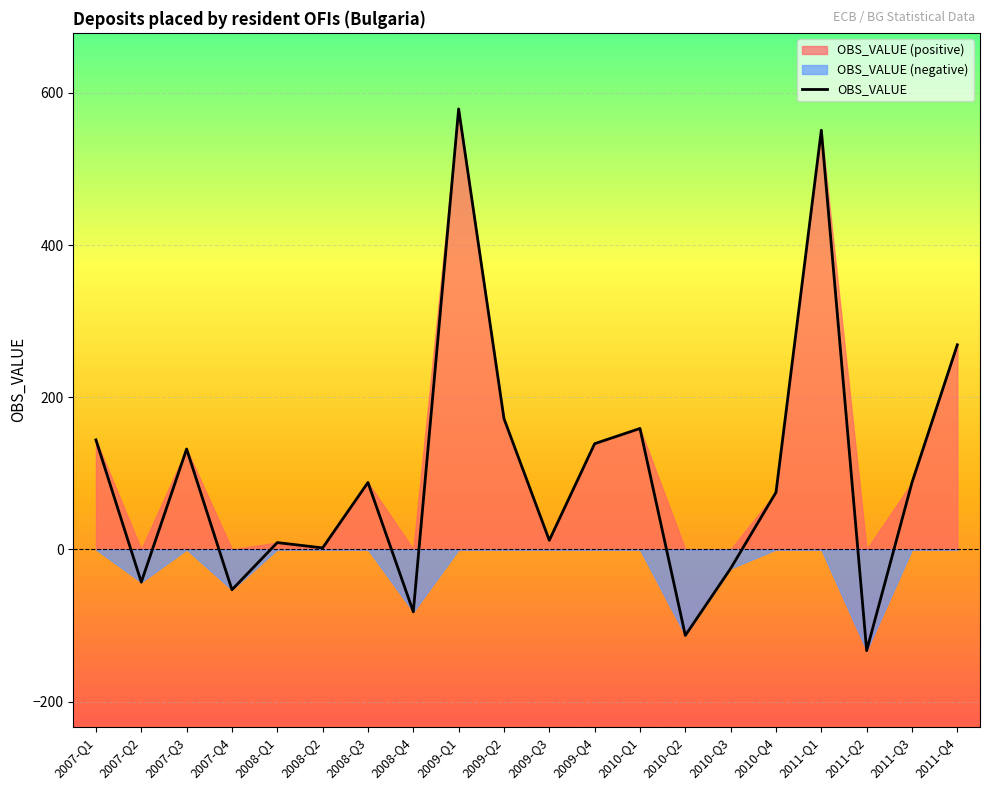

What is the approximate value at 2008-Q4, to the nearest 10?

-80